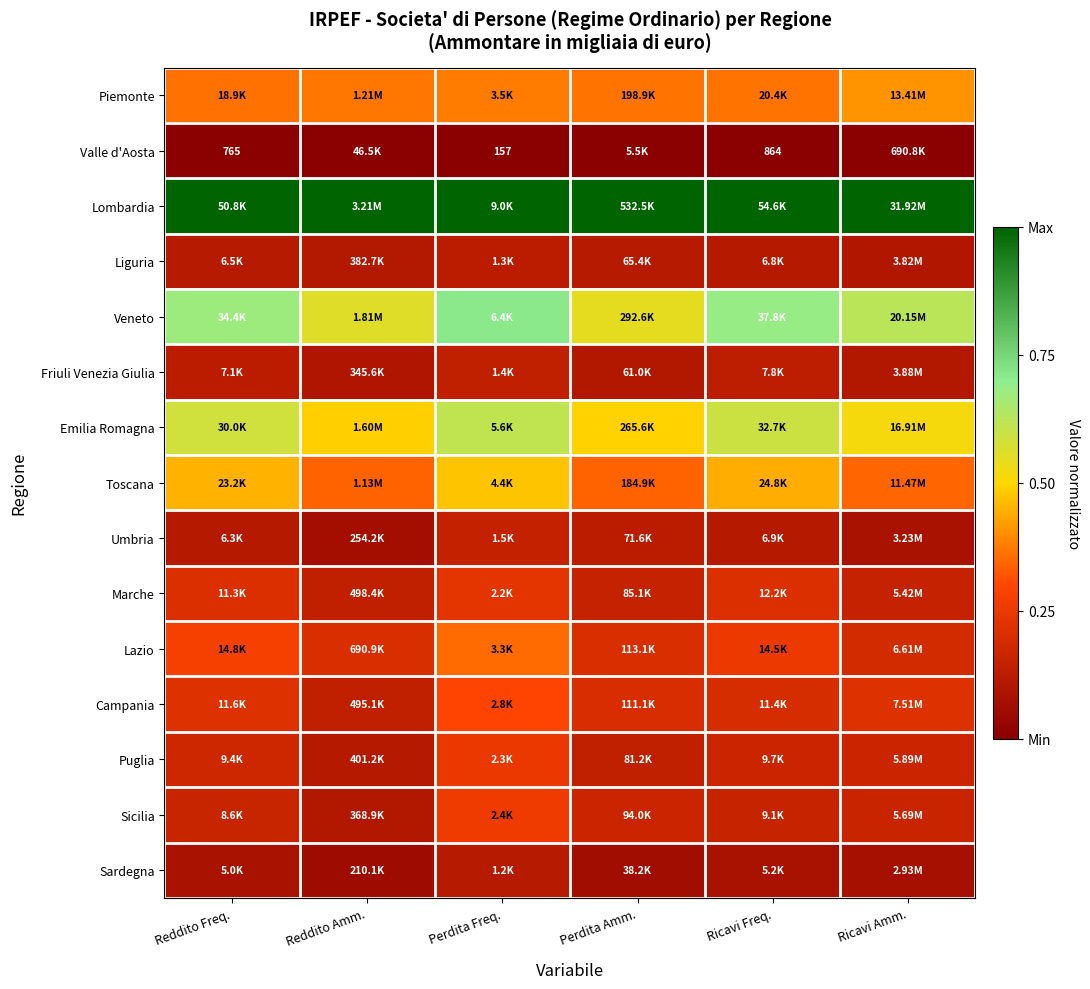

Rank the series by their maximum value, from lowest to highest.

Valle d'Aosta, Sardegna, Liguria, Friuli Venezia Giulia, Umbria, Marche, Puglia, Sicilia, Campania, Lazio, Piemonte, Toscana, Emilia Romagna, Veneto, Lombardia